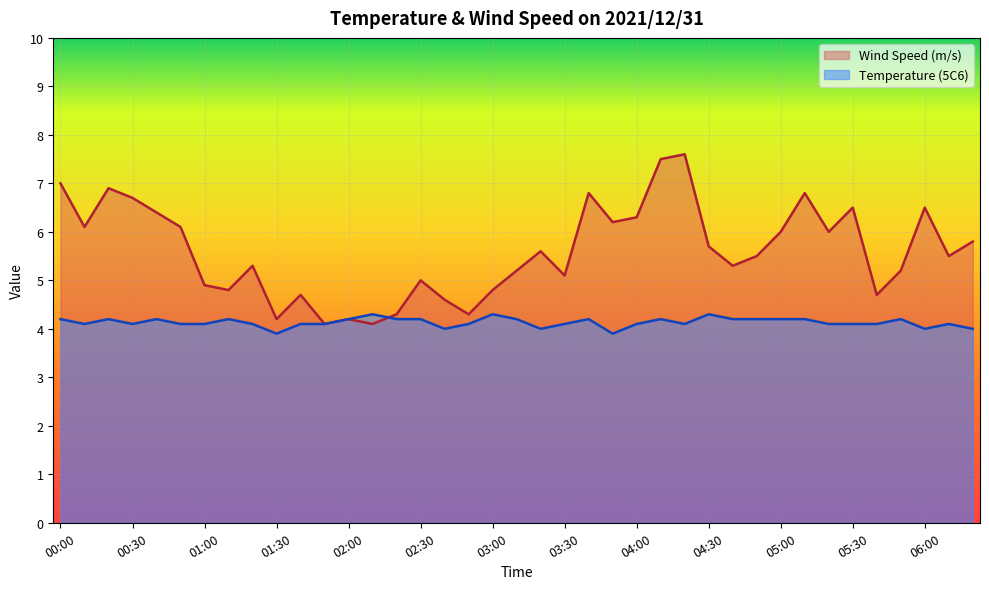

The Temperature (5C6) series shows 1.5 at 02:10. True or false?

False